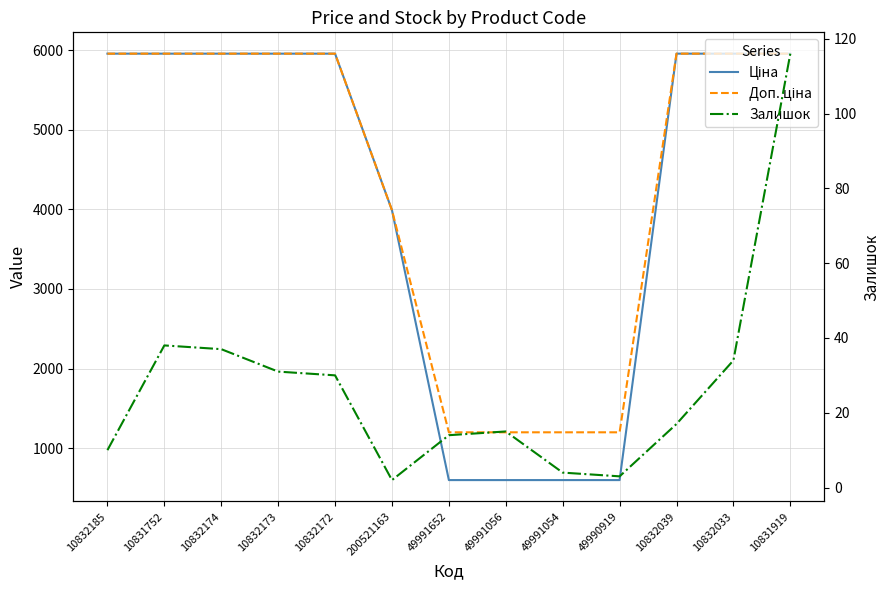

What is the sum of the Залишок values at 10832174 and 49991056?

52.0